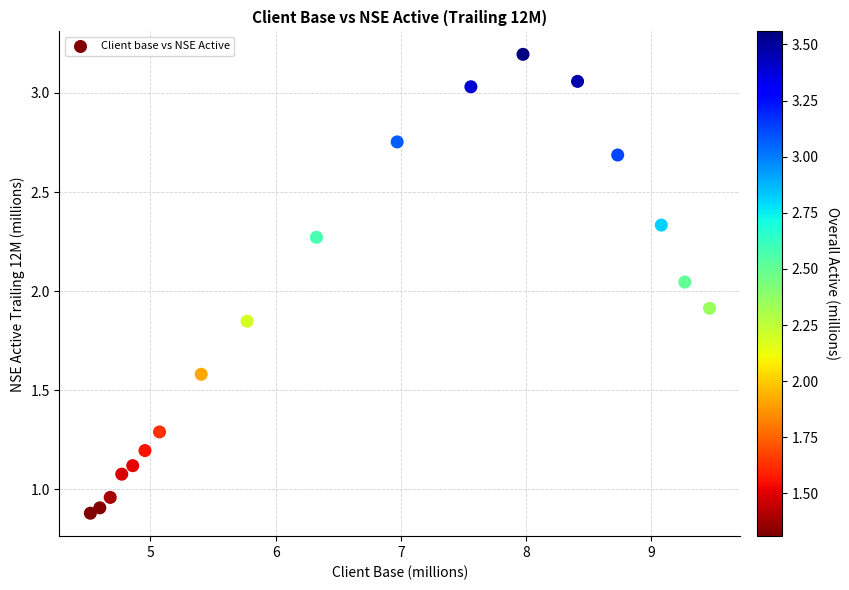

What is the range of X values (max minus min)?

4.9